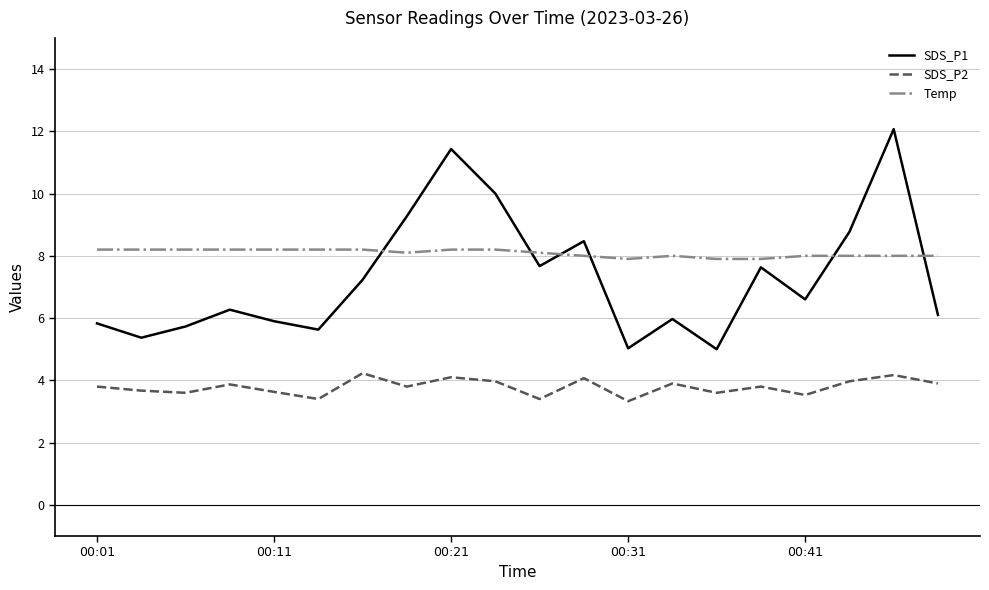

How many series are shown in this chart?

3